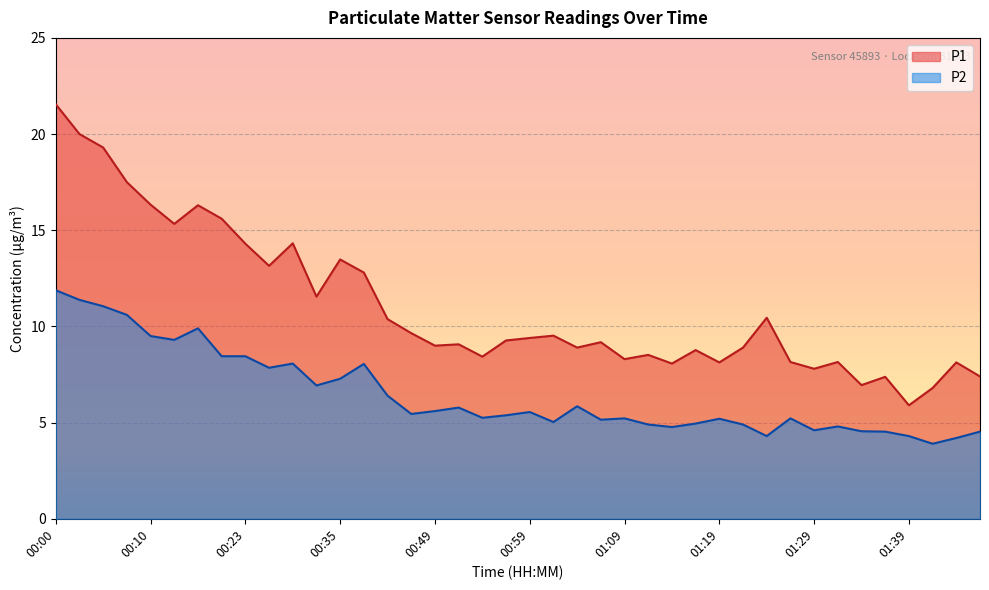

What is the total value across all series at 00:10?

25.8